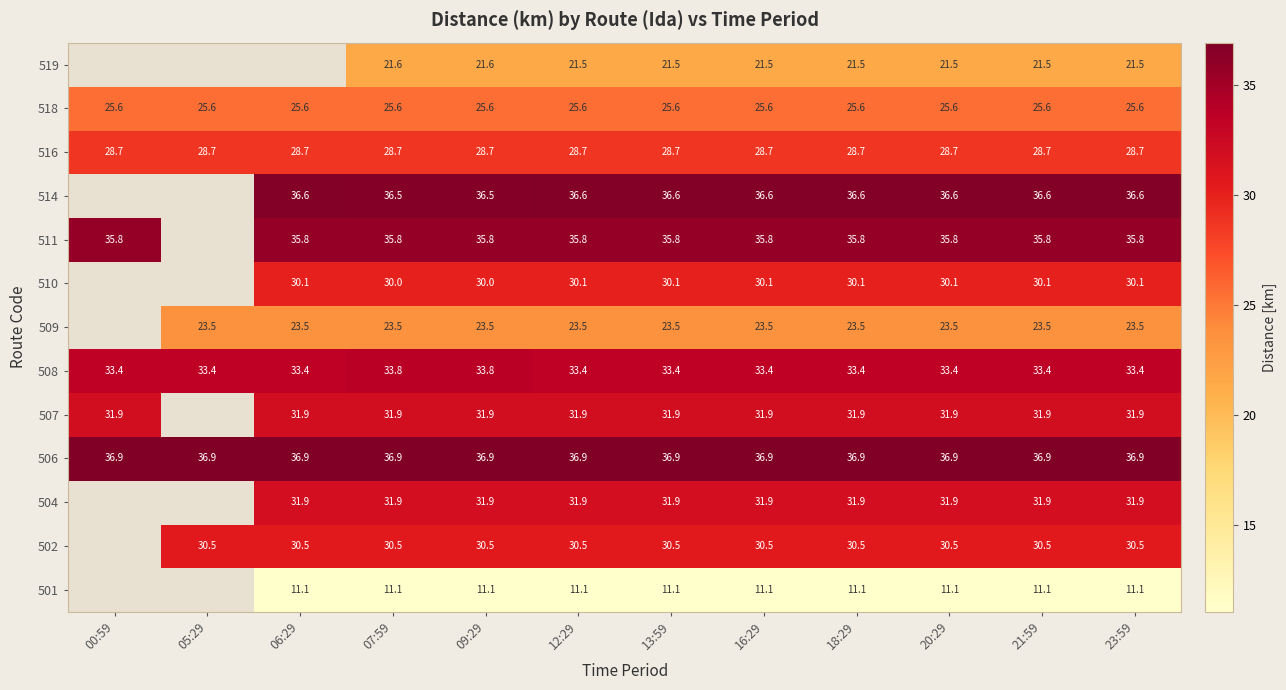

The 518 series shows 25.6 at 09:29. True or false?

True